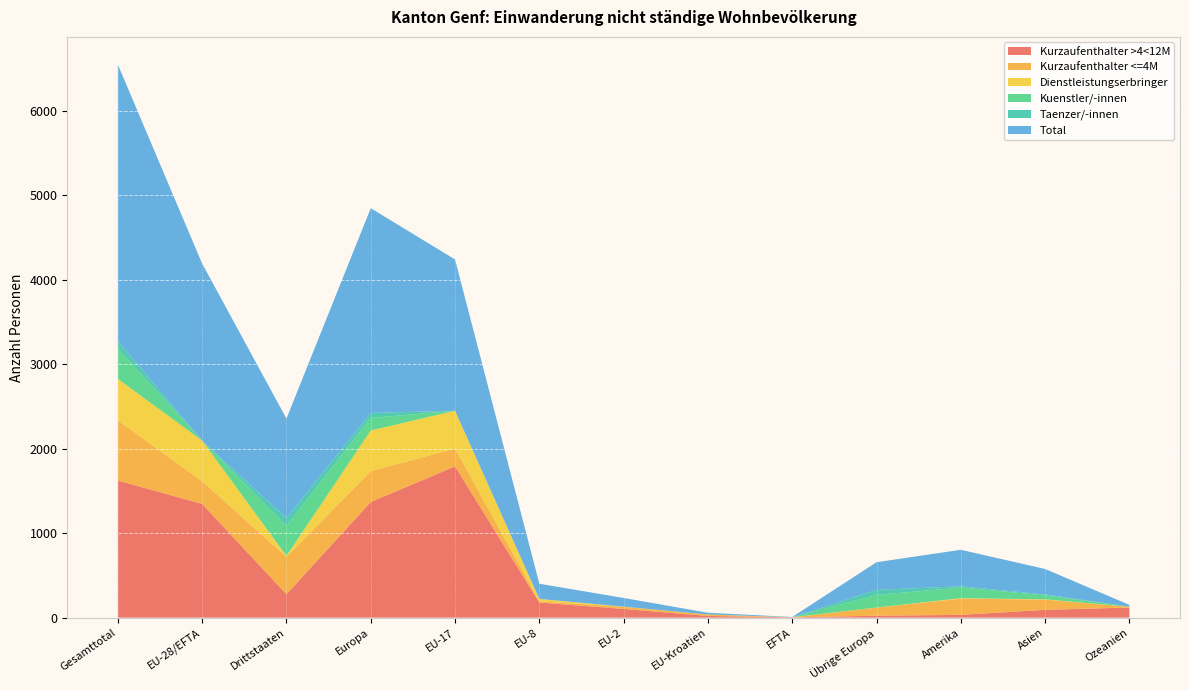

Reading right to left, list all the values displayed in this chart.

Kurzaufenthalter >4<12M: Ozeanien=120	Asien=92	Amerika=33	Übrige Europa=23	EFTA=3	EU-Kroatien=20	EU-2=103	EU-8=179	EU-17=1790	Europa=1369	Drittstaaten=277	EU-28/EFTA=1346	Gesamttotal=1623
Kurzaufenthalter <=4M: Ozeanien=9	Asien=121	Amerika=192	Übrige Europa=96	EFTA=0	EU-Kroatien=18	EU-2=24	EU-8=16	EU-17=211	Europa=365	Drittstaaten=442	EU-28/EFTA=269	Gesamttotal=711
Dienstleistungserbringer: Ozeanien=0	Asien=4	Amerika=6	Übrige Europa=1	EFTA=2	EU-Kroatien=0	EU-2=3	EU-8=27	EU-17=448	Europa=481	Drittstaaten=12	EU-28/EFTA=480	Gesamttotal=492
Kuenstler/-innen: Ozeanien=2	Asien=47	Amerika=125	Übrige Europa=149	EFTA=0	EU-Kroatien=0	EU-2=0	EU-8=0	EU-17=0	Europa=149	Drittstaaten=355	EU-28/EFTA=0	Gesamttotal=355
Taenzer/-innen: Ozeanien=0	Asien=10	Amerika=16	Übrige Europa=59	EFTA=0	EU-Kroatien=0	EU-2=0	EU-8=0	EU-17=0	Europa=59	Drittstaaten=92	EU-28/EFTA=0	Gesamttotal=92
Total: Ozeanien=20	Asien=302	Amerika=431	Übrige Europa=328	EFTA=3	EU-Kroatien=20	EU-2=103	EU-8=179	EU-17=1790	Europa=2423	Drittstaaten=1178	EU-28/EFTA=2095	Gesamttotal=3273